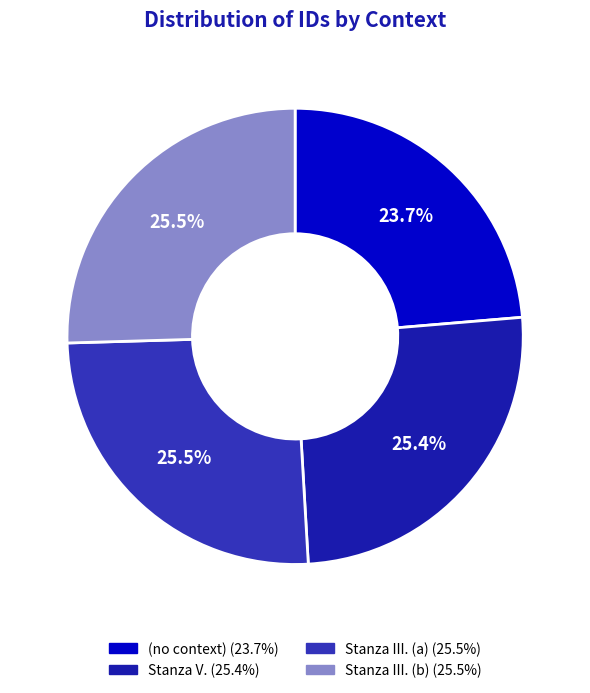

To the nearest percent, what is the average slice percentage?

25%